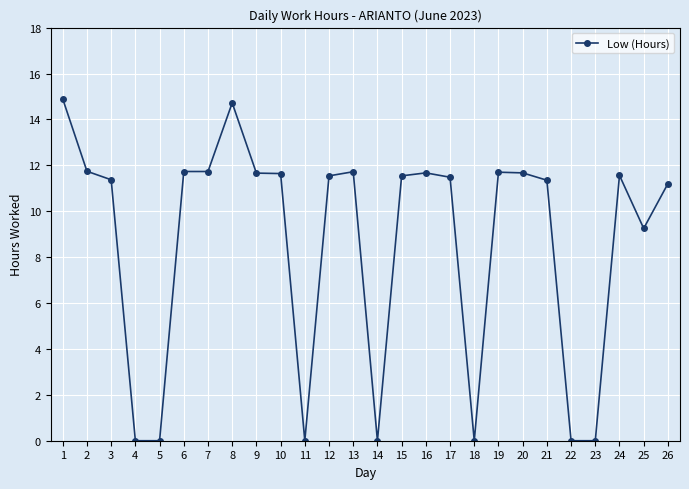

What is the change in value from 9 to 20?

+0.0